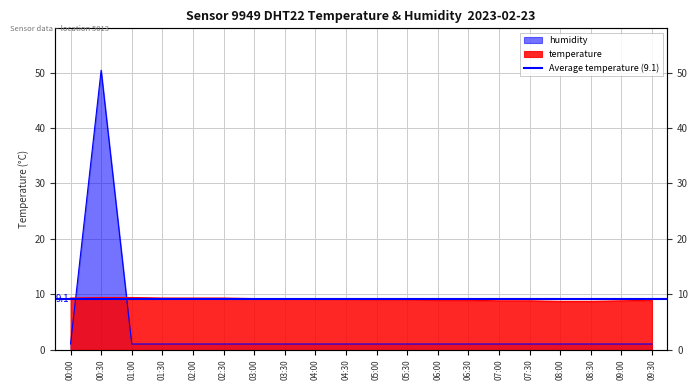

What is the label of the 16th point from the right?

02:00